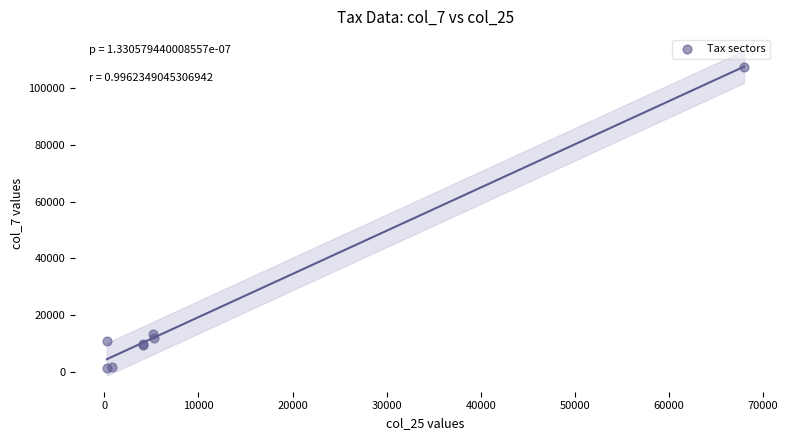

What Y value in the scatter plot is closest to 54327?

13378